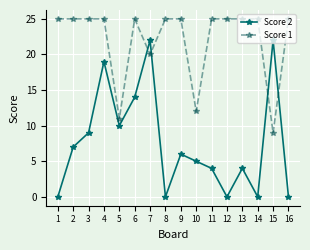

Reading left to right, extract all data points from this chart.

Score 2: 0	7	9	19	10	14	22	0	6	5	4	0	4	0	22	0
Score 1: 25	25	25	25	11	25	20	25	25	12	25	25	25	25	9	25